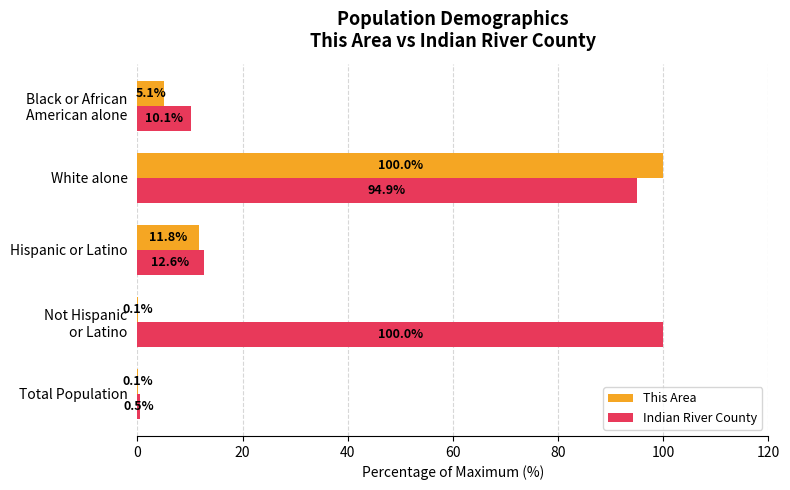

What is the average value of the This Area series?

23.4